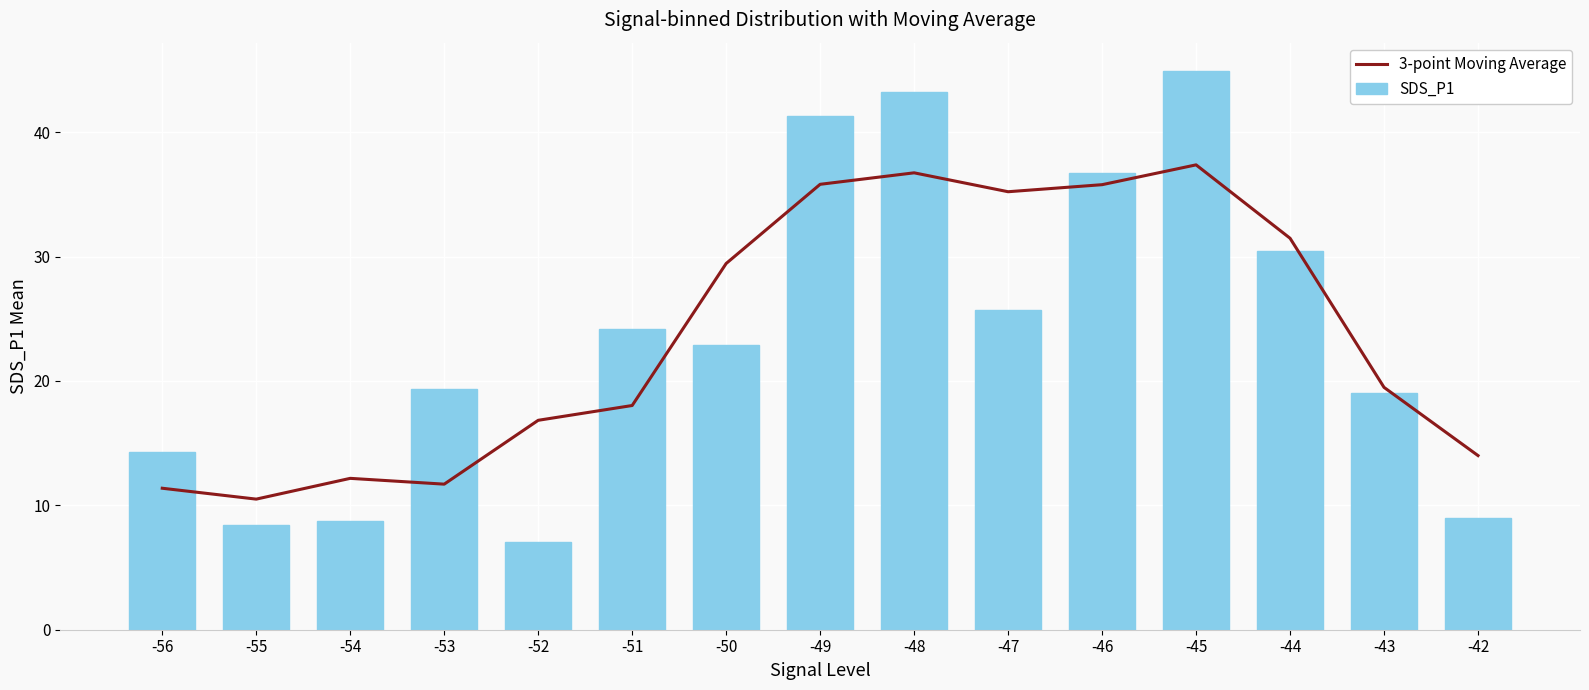

What is the difference between the second highest and minimum values in the 3-point Moving Average series?

26.2